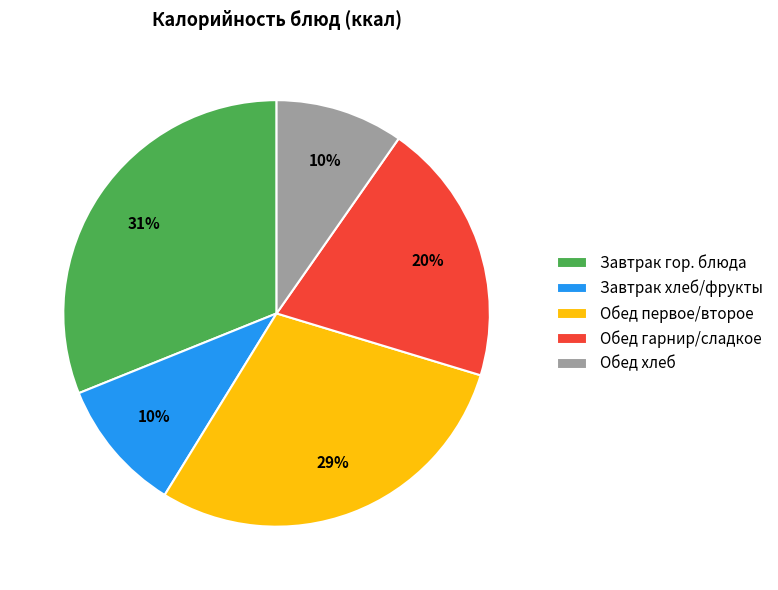

What is the largest slice in the pie chart?

Завтрак гор. блюда